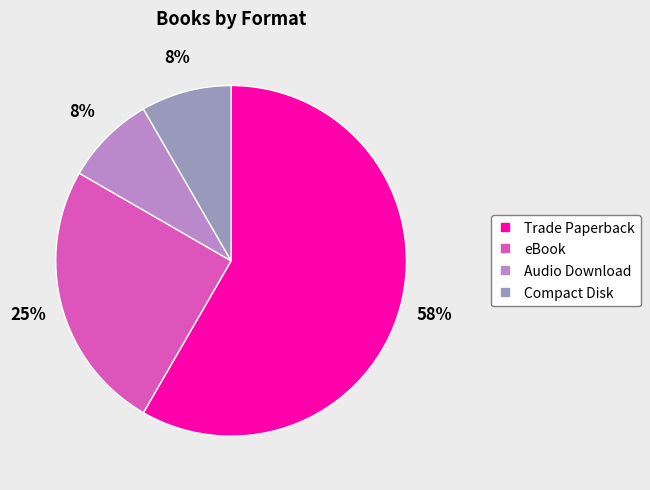

The Trade Paperback slice represents 71% of the pie. True or false?

False